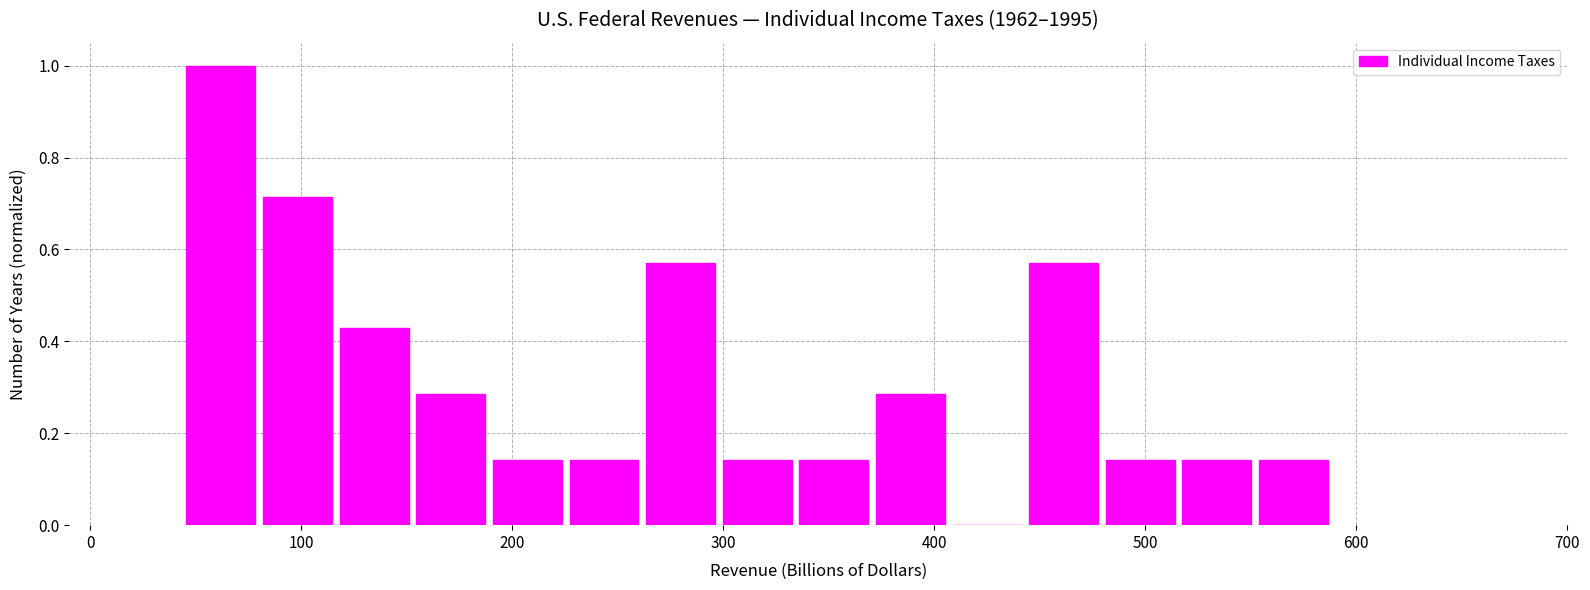

Around what value on the x-axis is the tallest bar? Give the approximate position of its centre, as read against the axis.

60